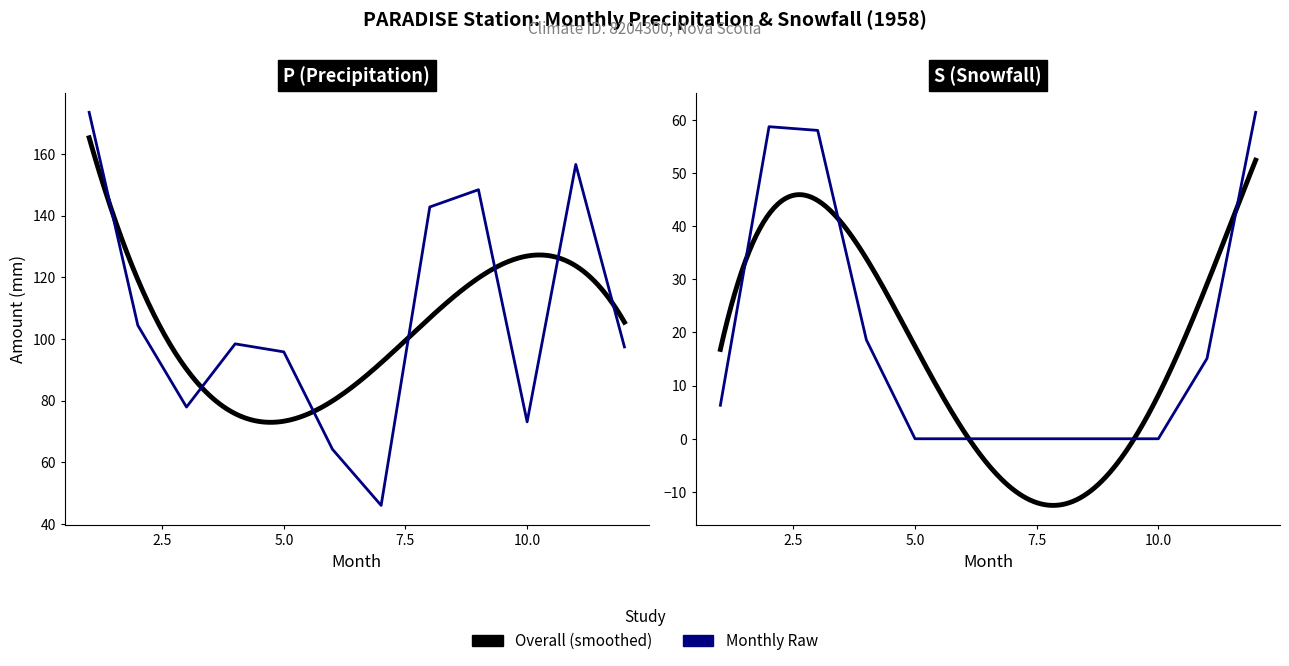

What is the average value of the S series?

18.2